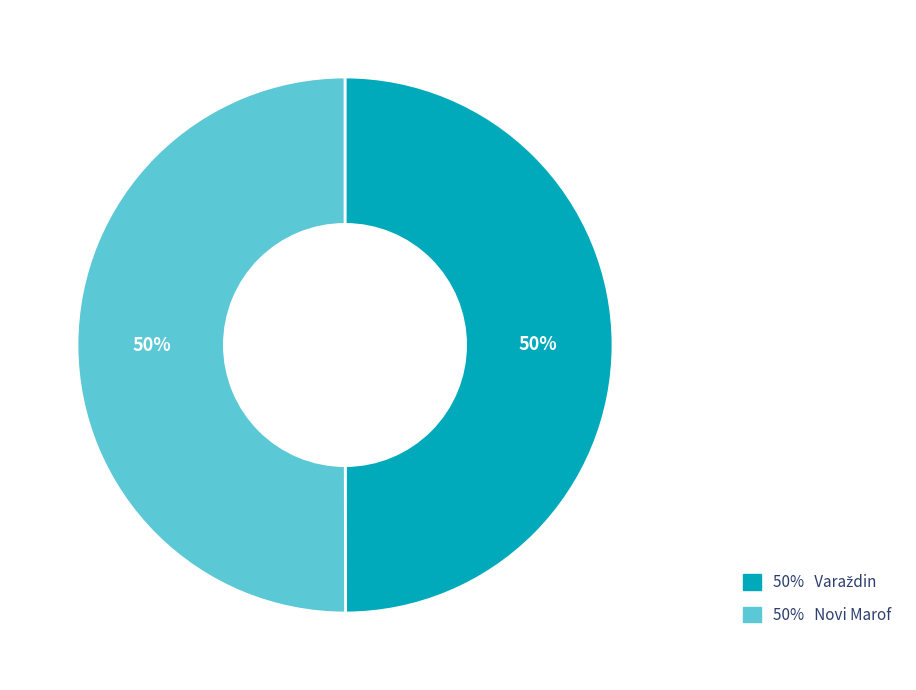

To the nearest percent, what portion does 50% Novi Marof represent?

50%